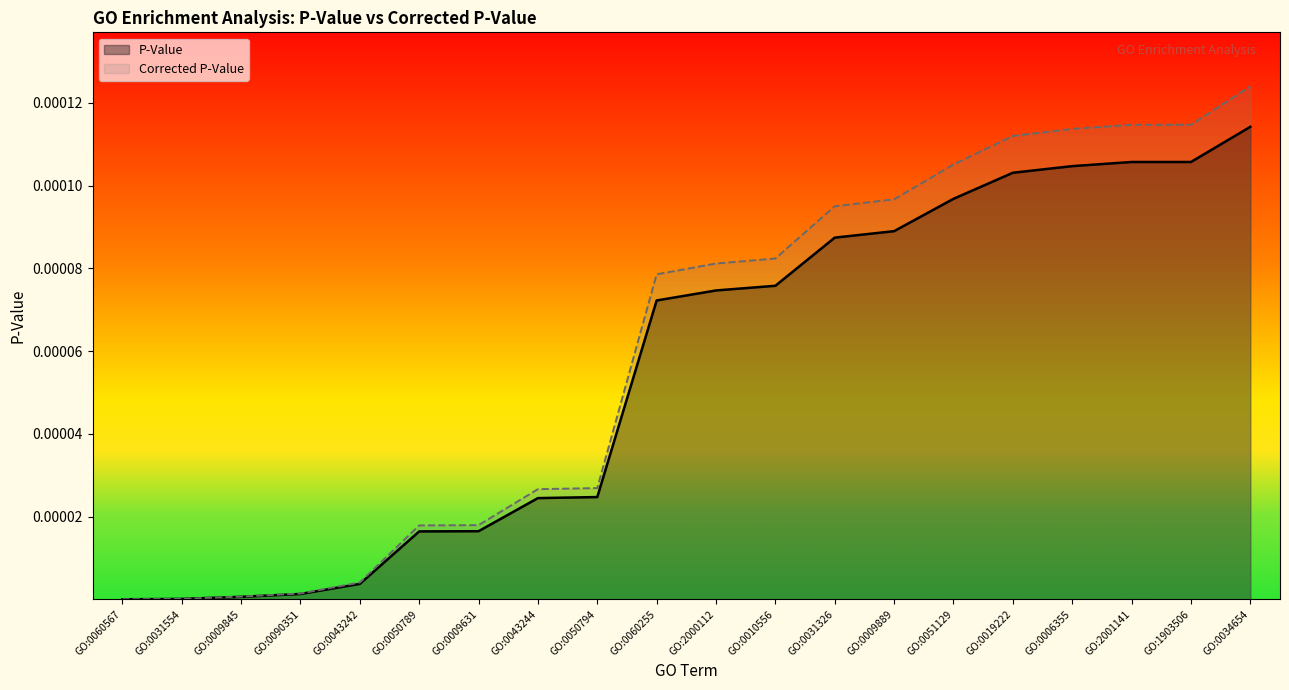

Which series has the widest spread of values?

Corrected P-Value